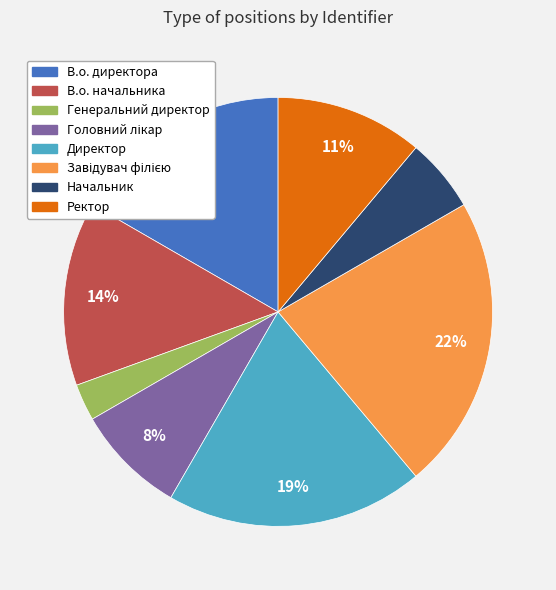

Combined, do Директор and В.о. директора account for over 50%?

No